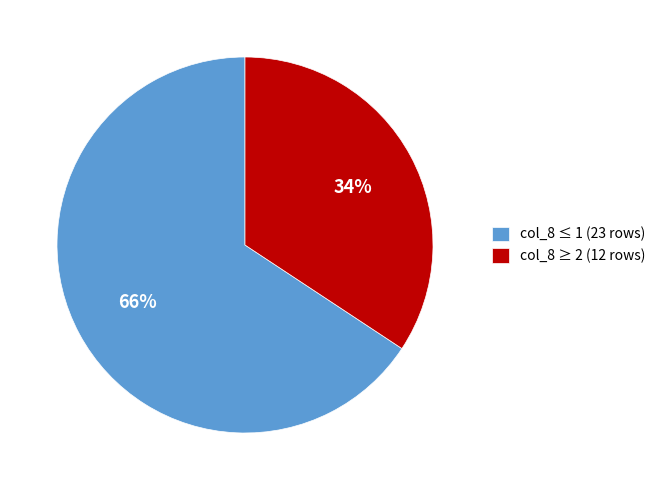

Is the sum of col_8 ≥ 2 (12 rows) and col_8 ≤ 1 (23 rows) greater than half?

Yes